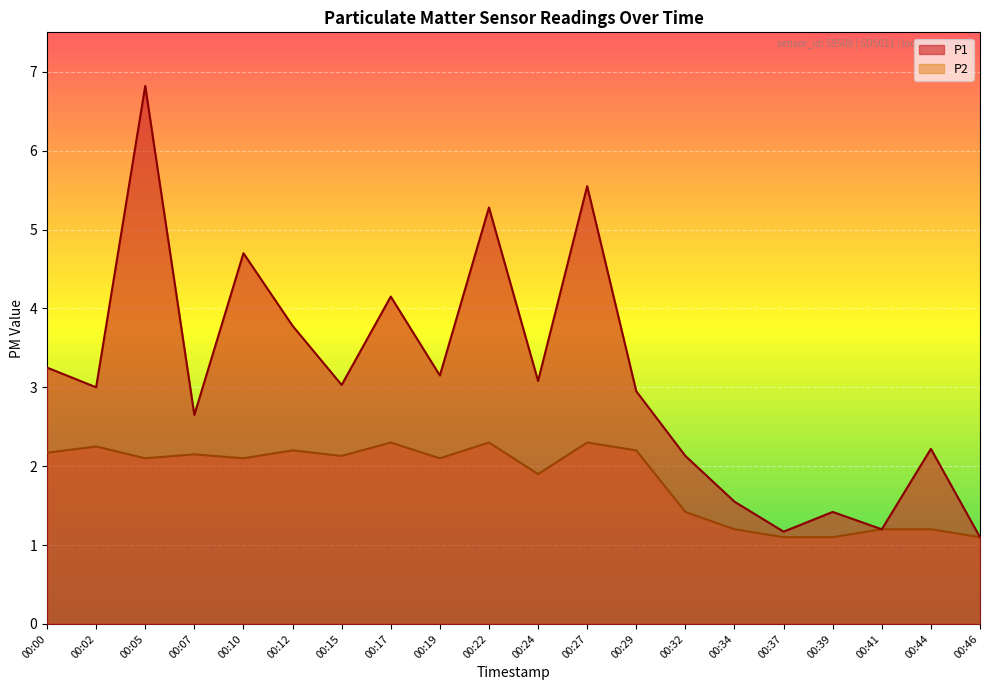

What is the approximate value of P2 at 00:12?

2.2